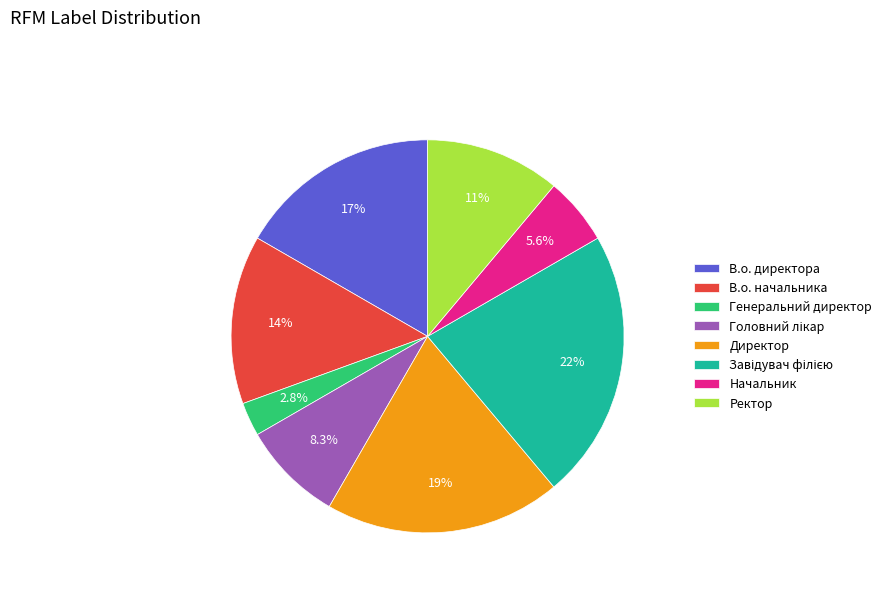

What percentage is the В.о. начальника slice, to the nearest percent?

14%